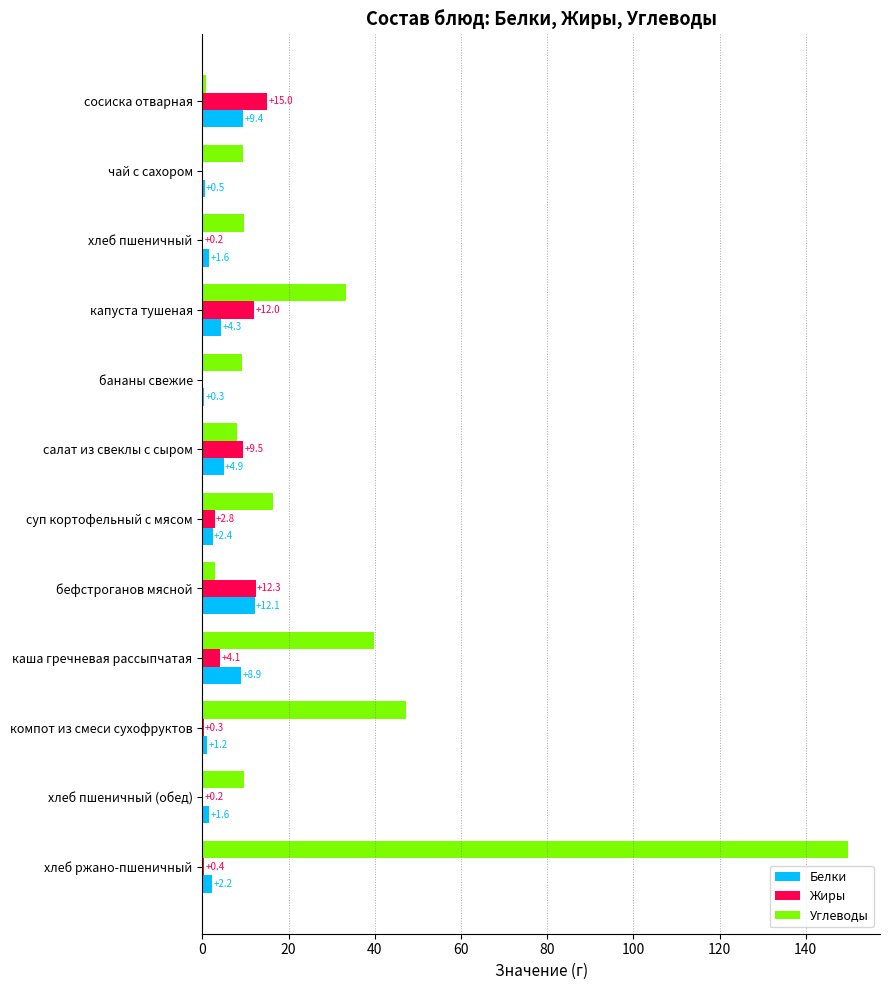

The Жиры series shows 0.4 at хлеб ржано-пшеничный. True or false?

True